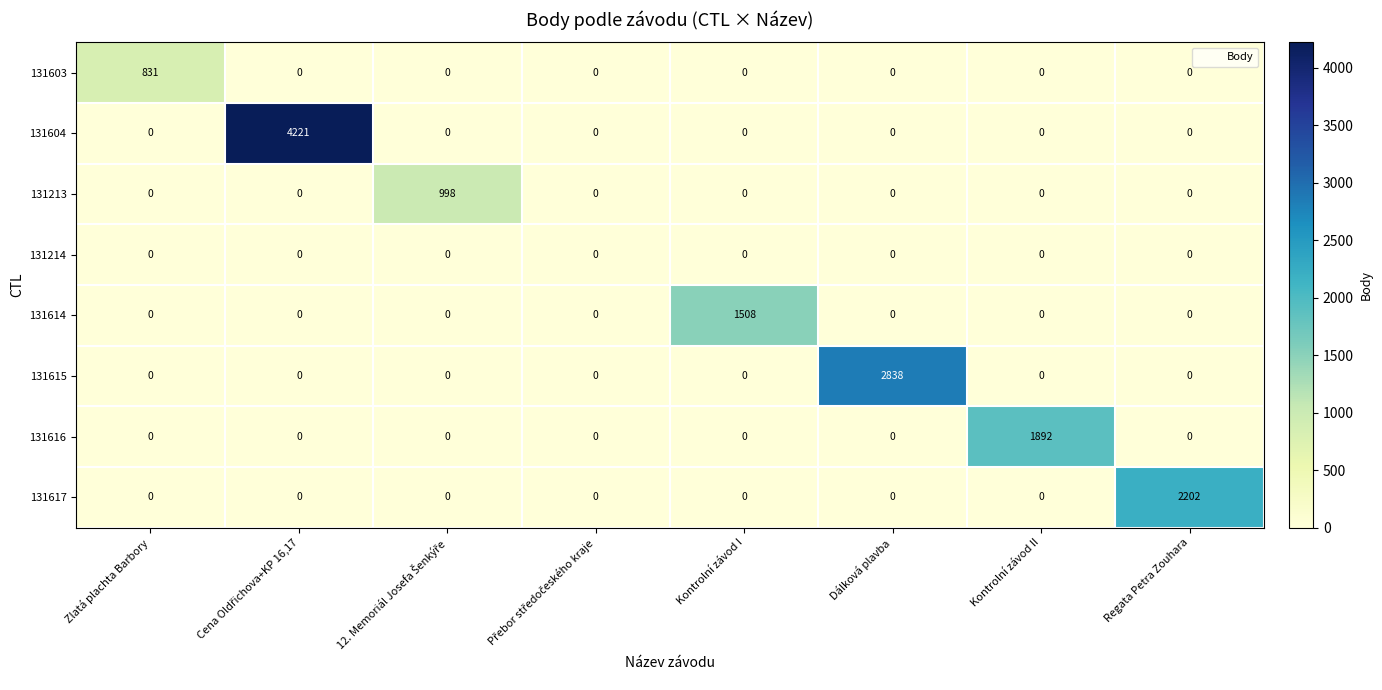

At how many categories does at least one series exceed 1185?

5